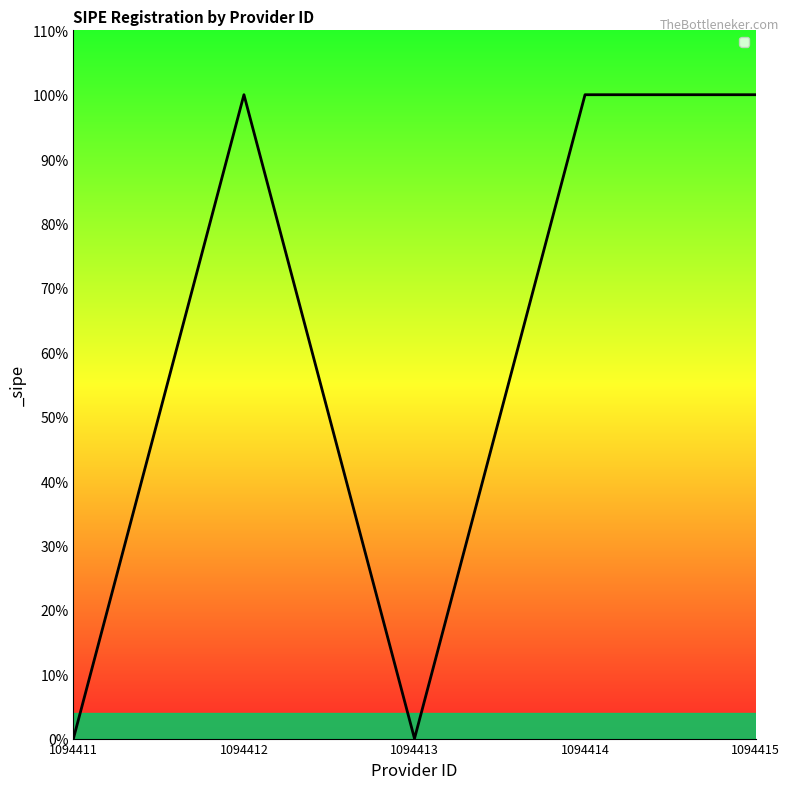

Reading left to right, extract all data points from this chart.

0	1	0	1	1